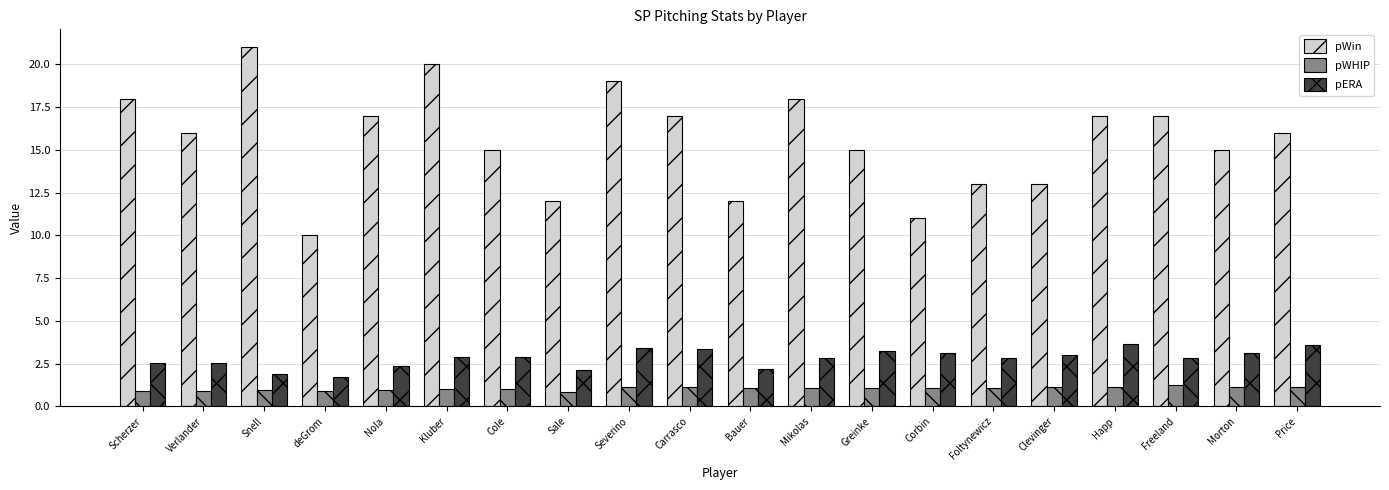

The pWHIP series shows 1.0 at Kluber. True or false?

True